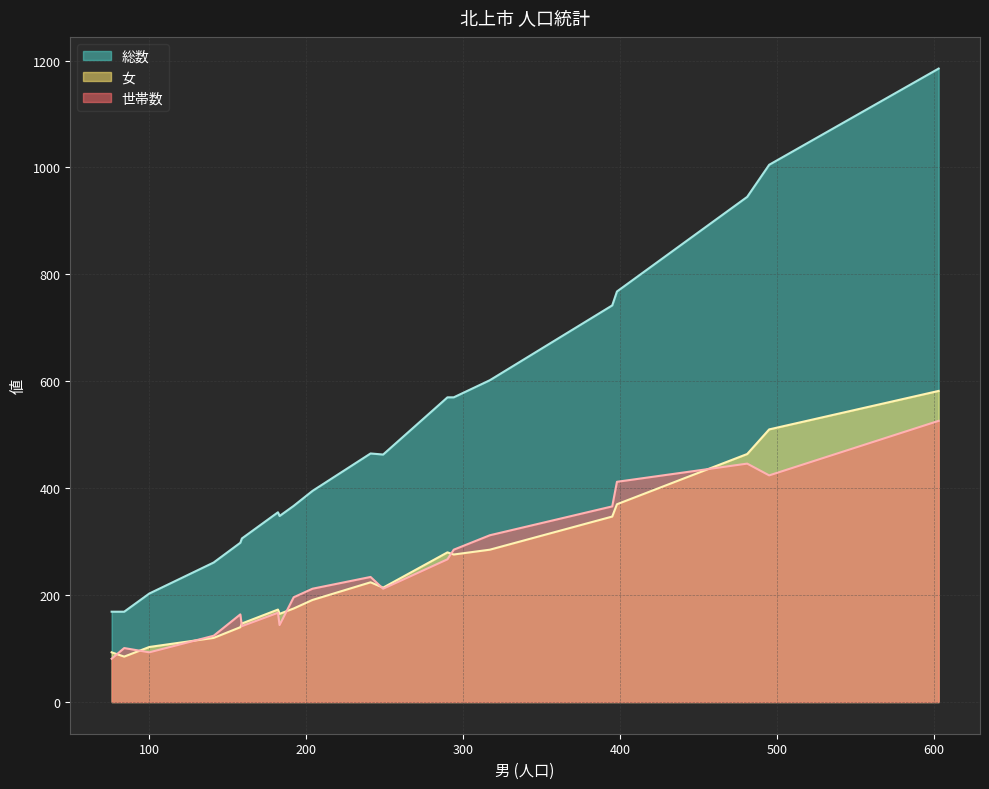

Which series changed the most between 76 and 395?

総数